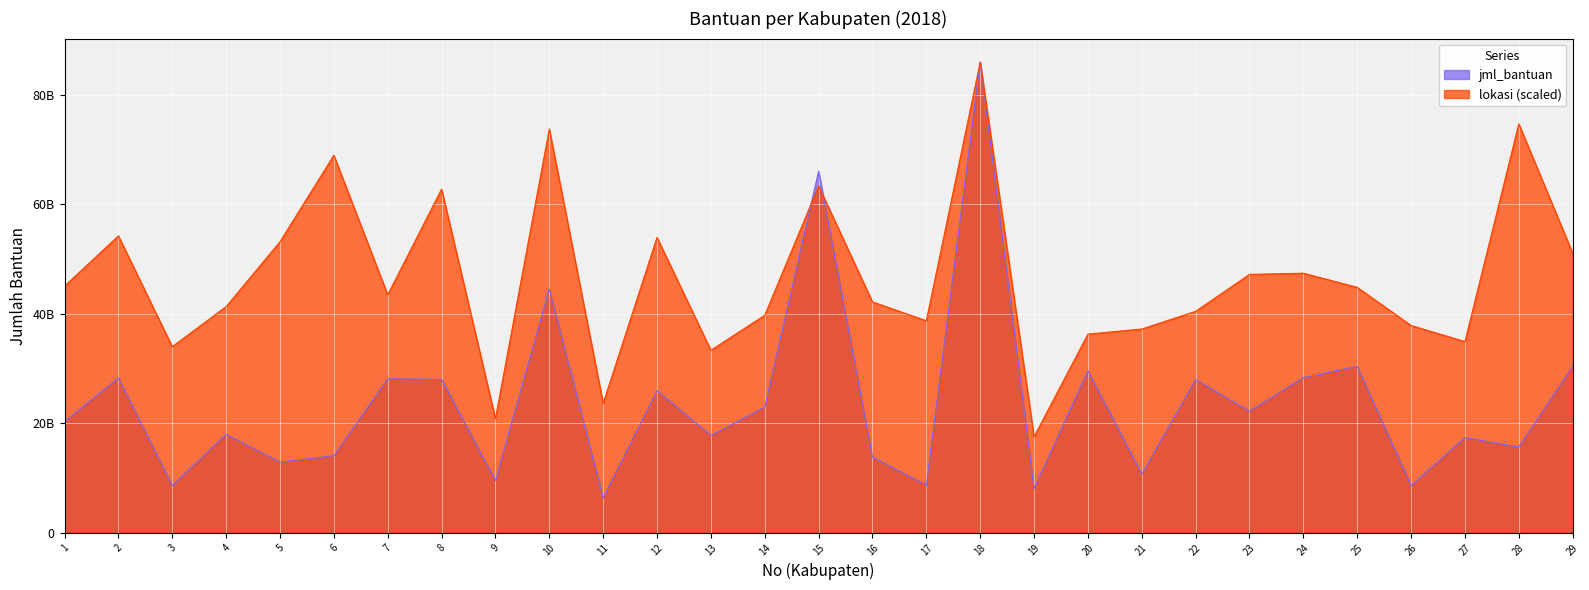

How many intersections are there between lokasi and jml_bantuan?

2